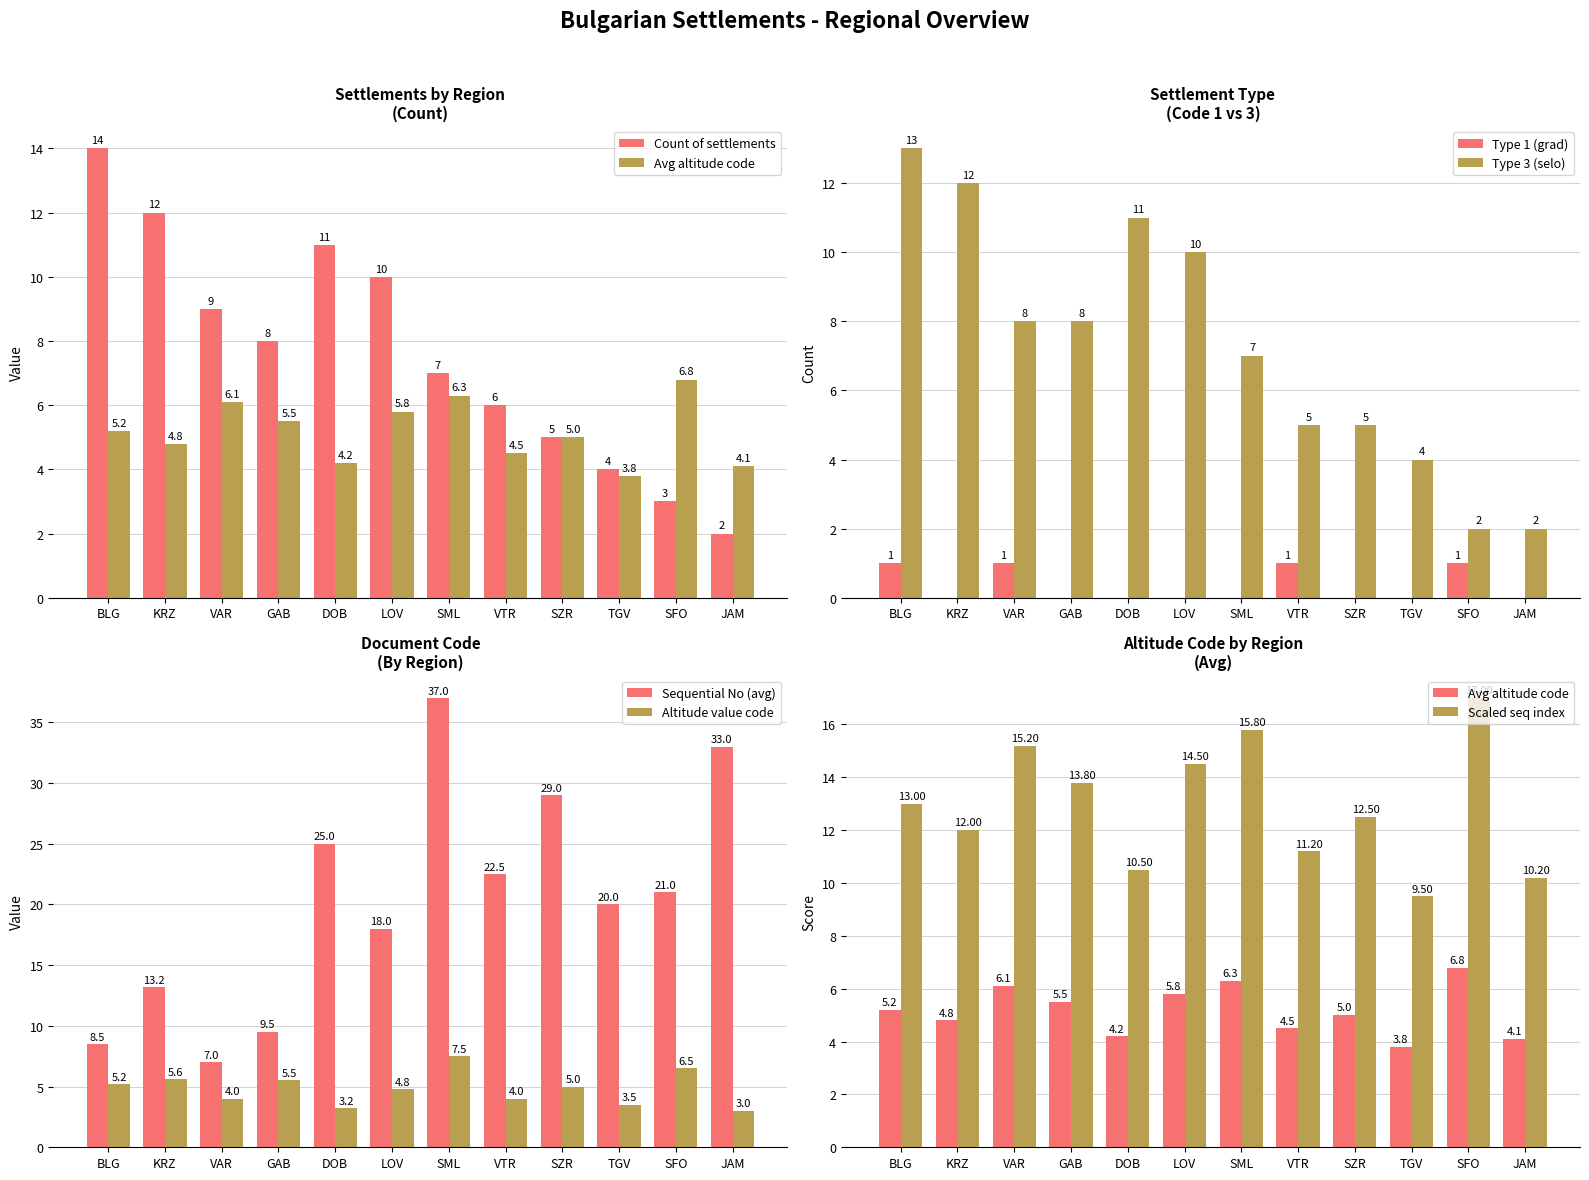

How many bars are there in each group?

2